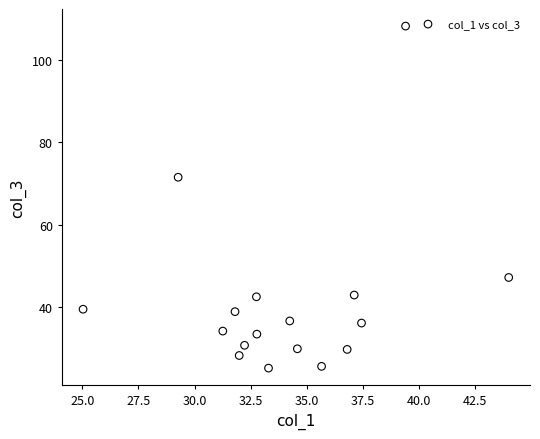

What Y value in the scatter plot is closest to 66?

71.5